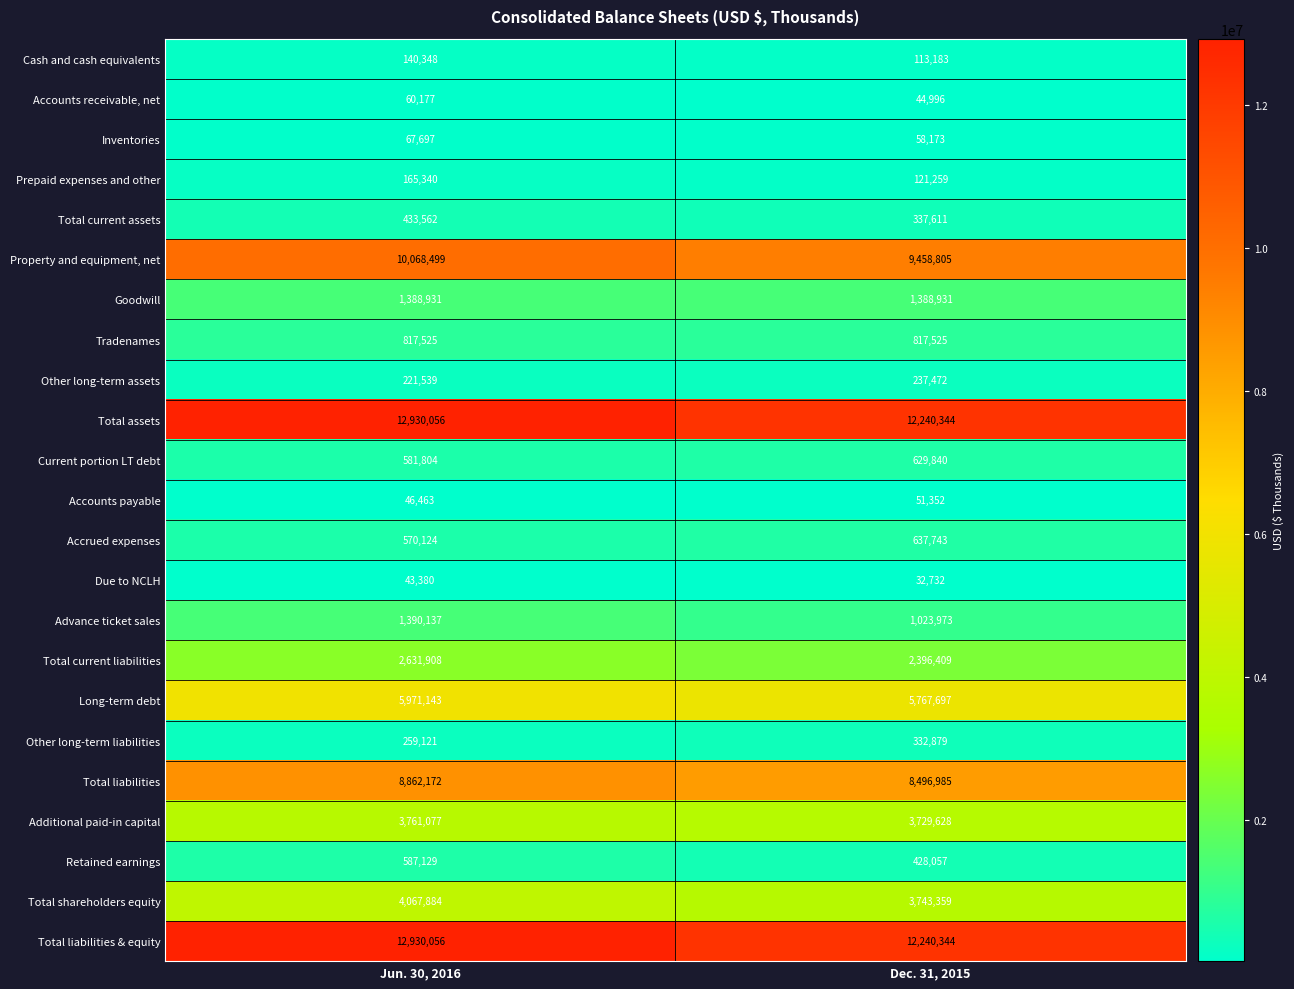

What is the spread (max minus min) of values at Dec. 31, 2015?

12207612